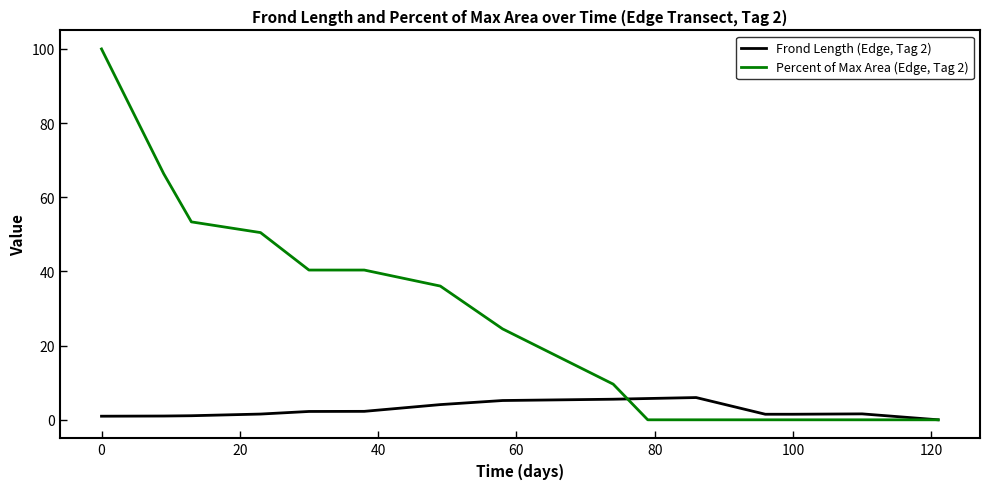

How many lines are shown in the chart?

2